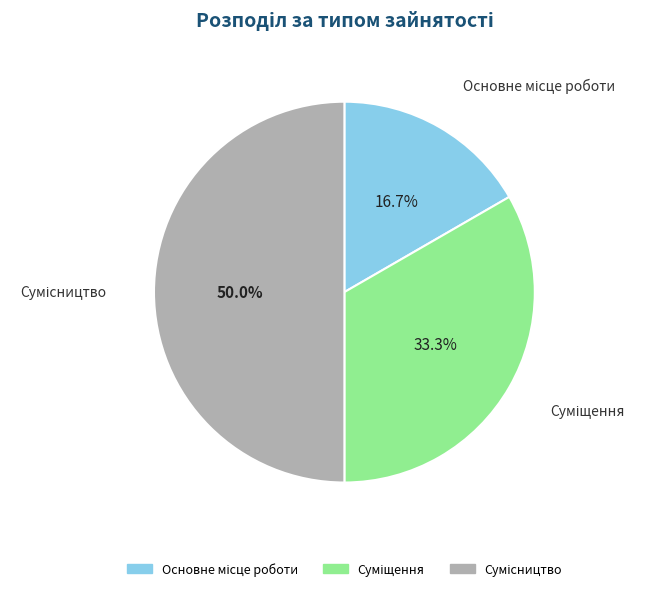

Rank the categories by value from lowest to highest.

Основне місце роботи, Суміщення, Сумісництво